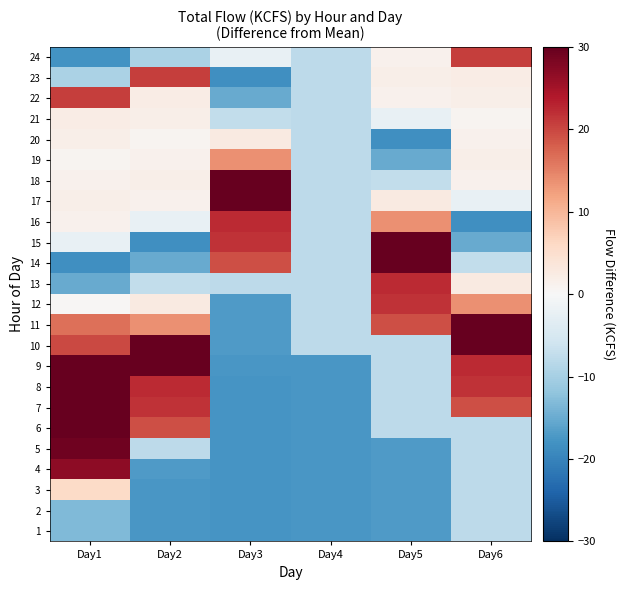

Reading left to right, transcribe all the data shown in this chart.

1: Day1=-13.3	Day2=-17.6	Day3=-17.7	Day4=-17.6	Day5=-17.1	Day6=-7.8
2: Day1=-13.3	Day2=-17.6	Day3=-17.7	Day4=-17.6	Day5=-17.1	Day6=-7.8
3: Day1=5.8	Day2=-17.6	Day3=-17.7	Day4=-17.6	Day5=-17.1	Day6=-7.8
4: Day1=26.8	Day2=-17.1	Day3=-17.7	Day4=-17.6	Day5=-17.1	Day6=-7.8
5: Day1=29.1	Day2=-7.8	Day3=-17.7	Day4=-17.6	Day5=-17.1	Day6=-7.8
6: Day1=53.2	Day2=19.2	Day3=-17.7	Day4=-17.6	Day5=-7.8	Day6=-7.8
7: Day1=55.3	Day2=21.7	Day3=-17.7	Day4=-17.6	Day5=-7.8	Day6=19.2
8: Day1=54.8	Day2=22.3	Day3=-17.7	Day4=-17.6	Day5=-7.8	Day6=21.7
9: Day1=53.3	Day2=35.6	Day3=-17.6	Day4=-17.6	Day5=-7.8	Day6=22.3
10: Day1=19.8	Day2=35.4	Day3=-17.1	Day4=-7.8	Day5=-7.8	Day6=35.6
11: Day1=16.5	Day2=13.7	Day3=-17.1	Day4=-7.8	Day5=19.2	Day6=35.4
12: Day1=0.3	Day2=2.7	Day3=-17.1	Day4=-7.8	Day5=21.7	Day6=13.7
13: Day1=-15.1	Day2=-7.3	Day3=-7.8	Day4=-7.8	Day5=22.3	Day6=2.7
14: Day1=-18.5	Day2=-15.1	Day3=19.2	Day4=-7.8	Day5=35.6	Day6=-7.3
15: Day1=-2.3	Day2=-18.5	Day3=21.7	Day4=-7.8	Day5=35.4	Day6=-15.1
16: Day1=1.3	Day2=-2.3	Day3=22.3	Day4=-7.8	Day5=13.7	Day6=-18.5
17: Day1=1.7	Day2=1.3	Day3=35.6	Day4=-7.8	Day5=2.7	Day6=-2.3
18: Day1=1.3	Day2=1.7	Day3=35.4	Day4=-7.8	Day5=-7.3	Day6=1.3
19: Day1=0.9	Day2=1.3	Day3=13.7	Day4=-7.8	Day5=-15.1	Day6=1.7
20: Day1=1.7	Day2=0.9	Day3=2.7	Day4=-7.8	Day5=-18.5	Day6=1.3
21: Day1=2.3	Day2=1.7	Day3=-7.3	Day4=-7.8	Day5=-2.3	Day6=0.9
22: Day1=20.7	Day2=2.3	Day3=-15.1	Day4=-7.8	Day5=1.3	Day6=1.7
23: Day1=-9.6	Day2=20.7	Day3=-18.5	Day4=-7.8	Day5=1.7	Day6=2.3
24: Day1=-18.0	Day2=-9.6	Day3=-2.3	Day4=-7.8	Day5=1.3	Day6=20.7